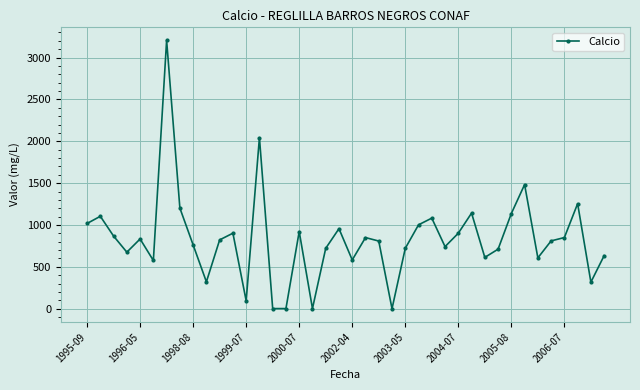

What is the value of the 6th point from the left?

575.8